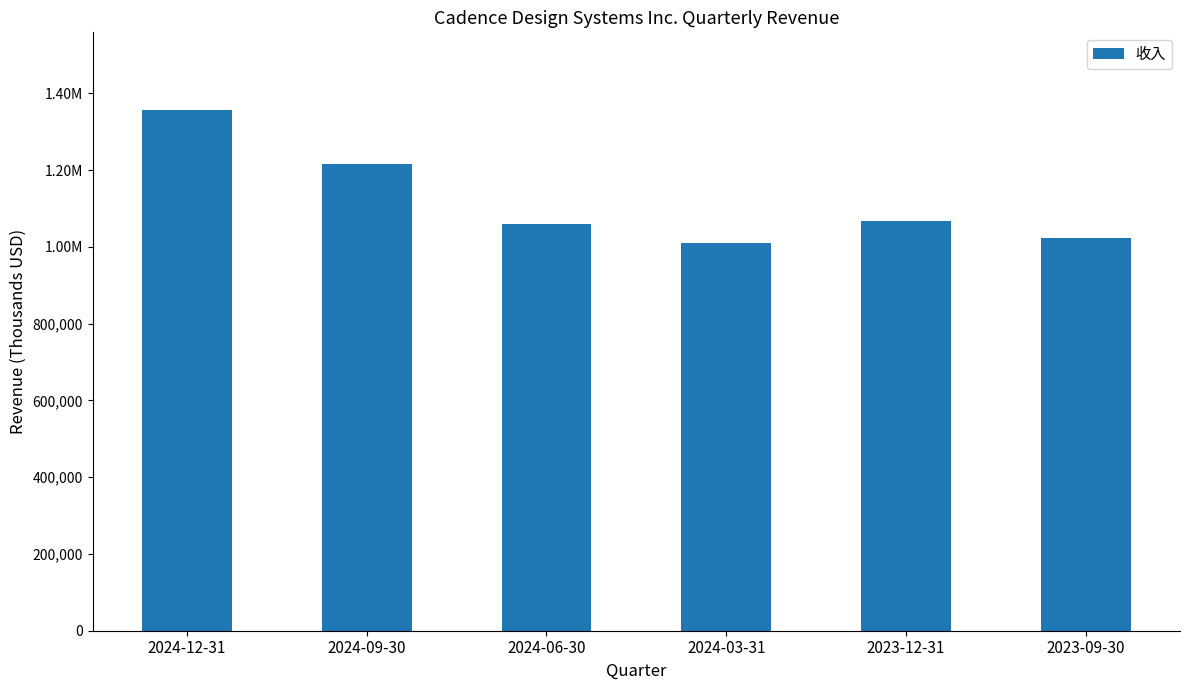

What is the sum of all values?

6732981